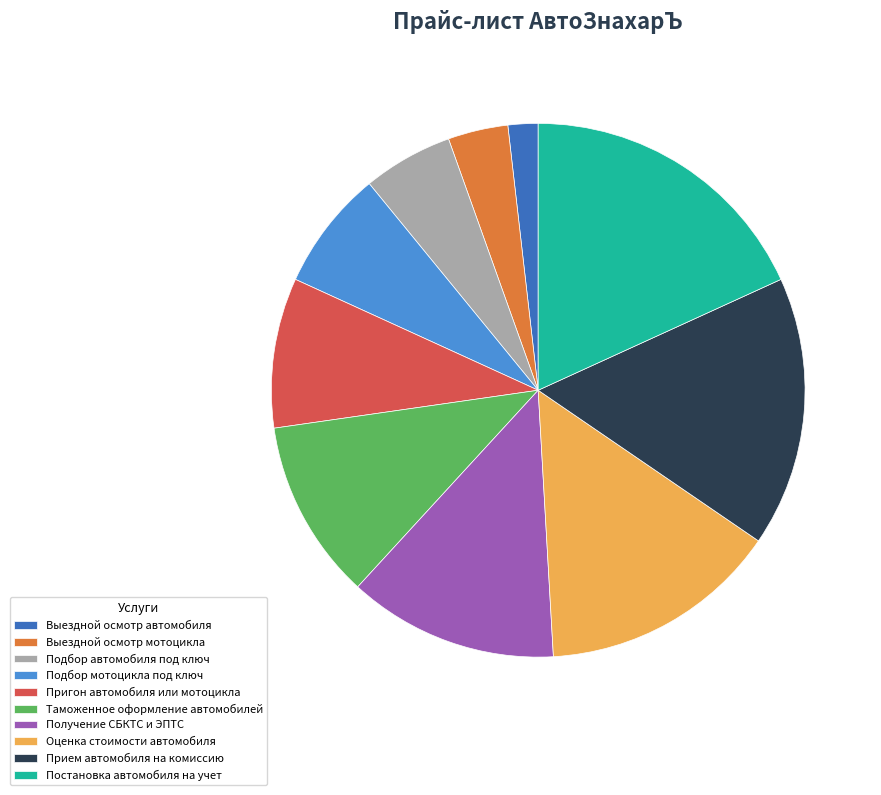

Between Таможенное оформление автомобилей and Подбор мотоцикла под ключ, which is larger?

Таможенное оформление автомобилей